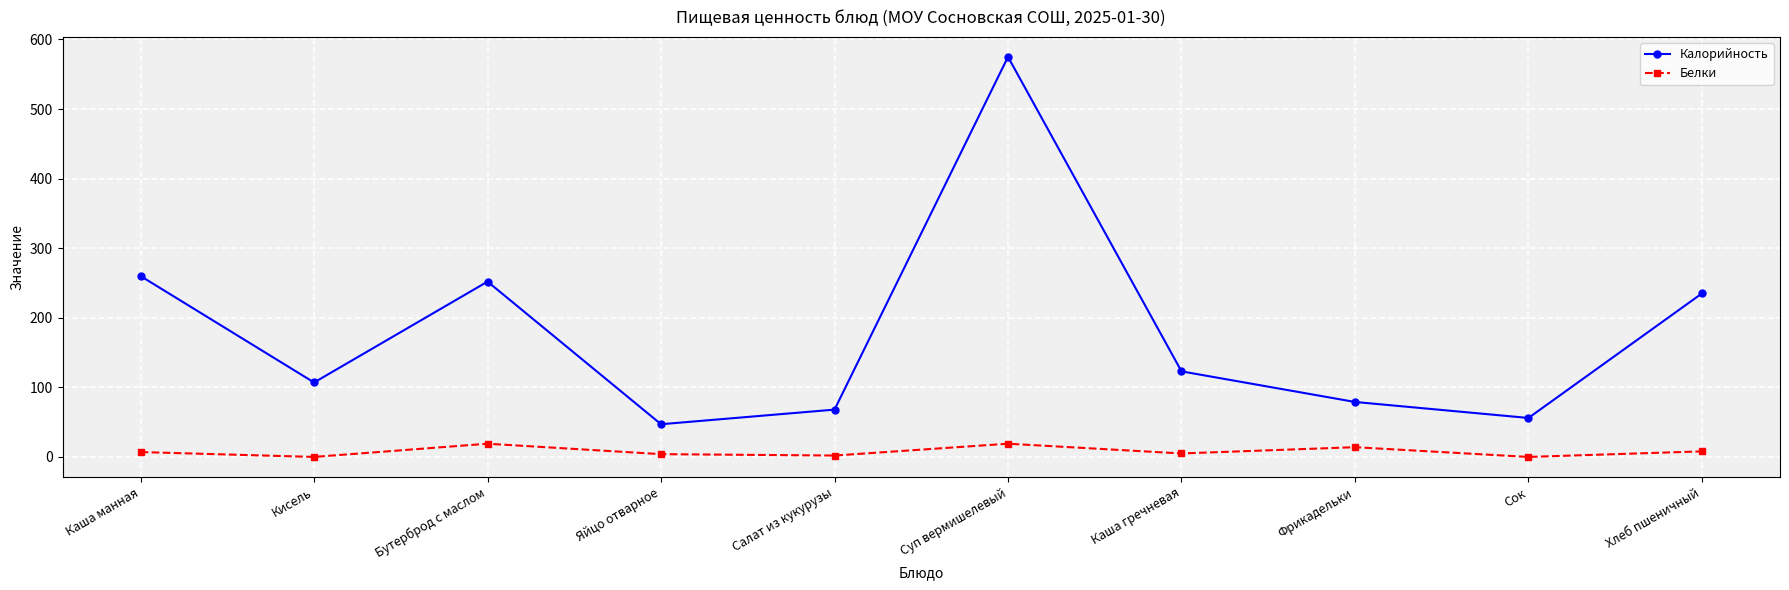

Rank the series at Яйцо отварное from lowest to highest value.

Белки, Калорийность